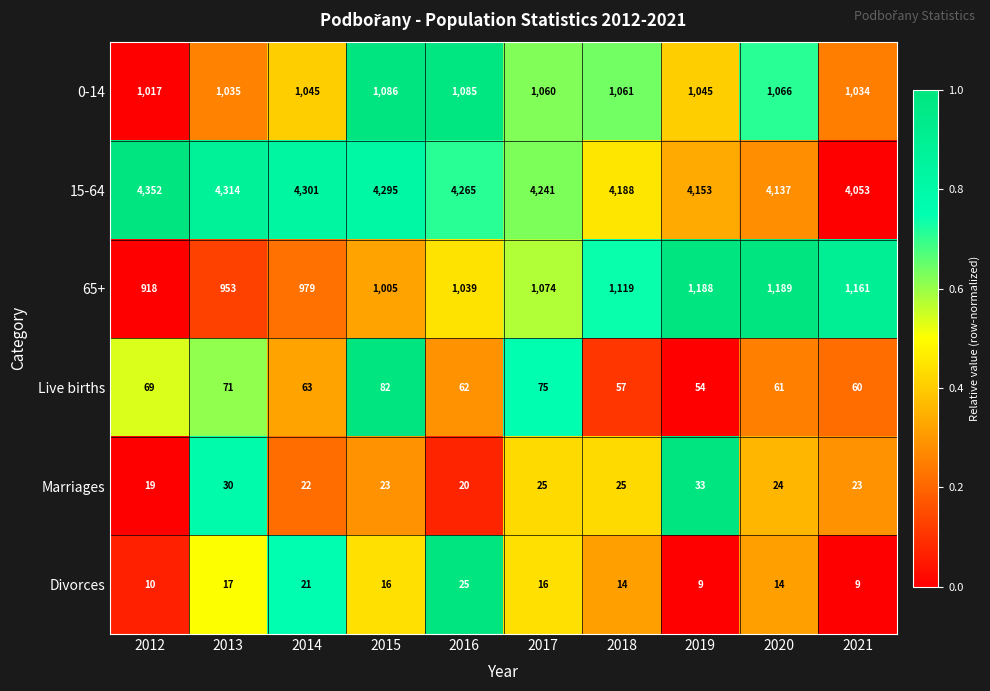

Which series has the largest range (max minus min)?

15-64